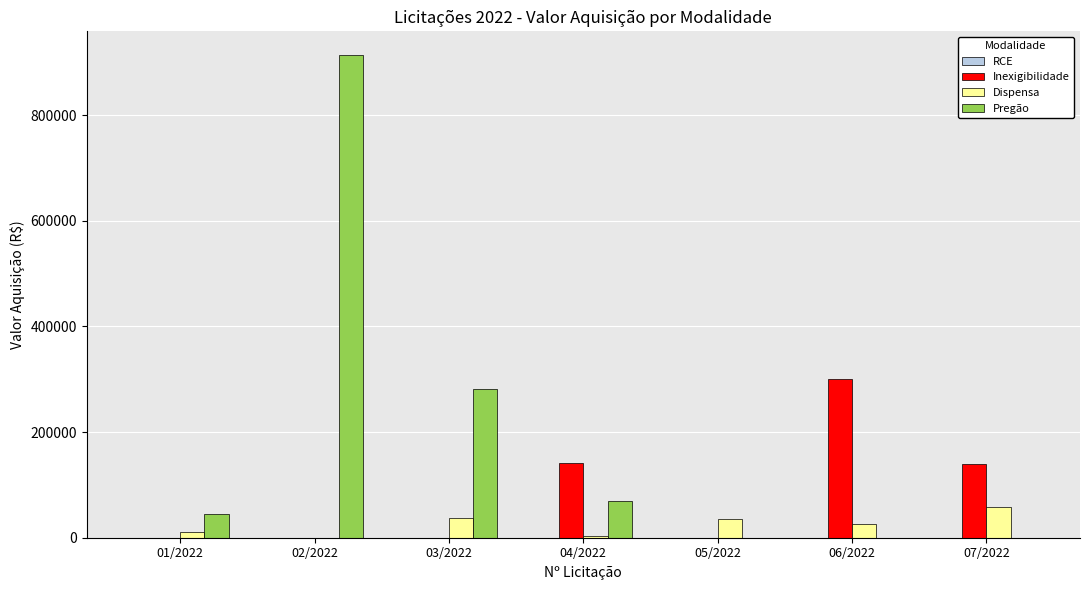

Which series has the largest total across all categories?

Pregão